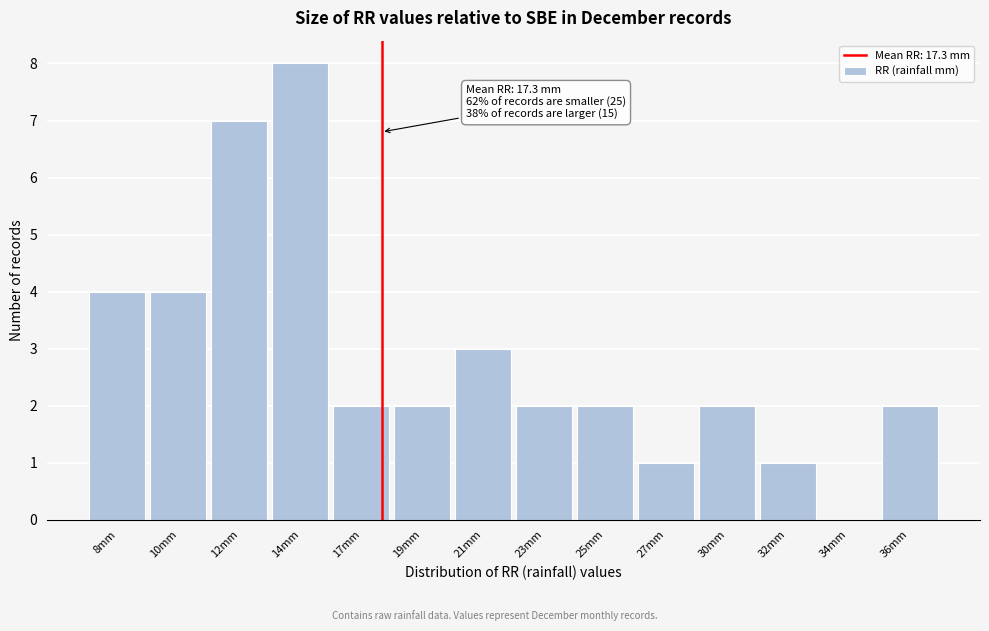

Reading left to right, list all the values displayed in this chart.

8mm=4	10mm=4	12mm=7	14mm=8	17mm=2	19mm=2	21mm=3	23mm=2	25mm=2	27mm=1	30mm=2	32mm=1	34mm=0	36mm=2